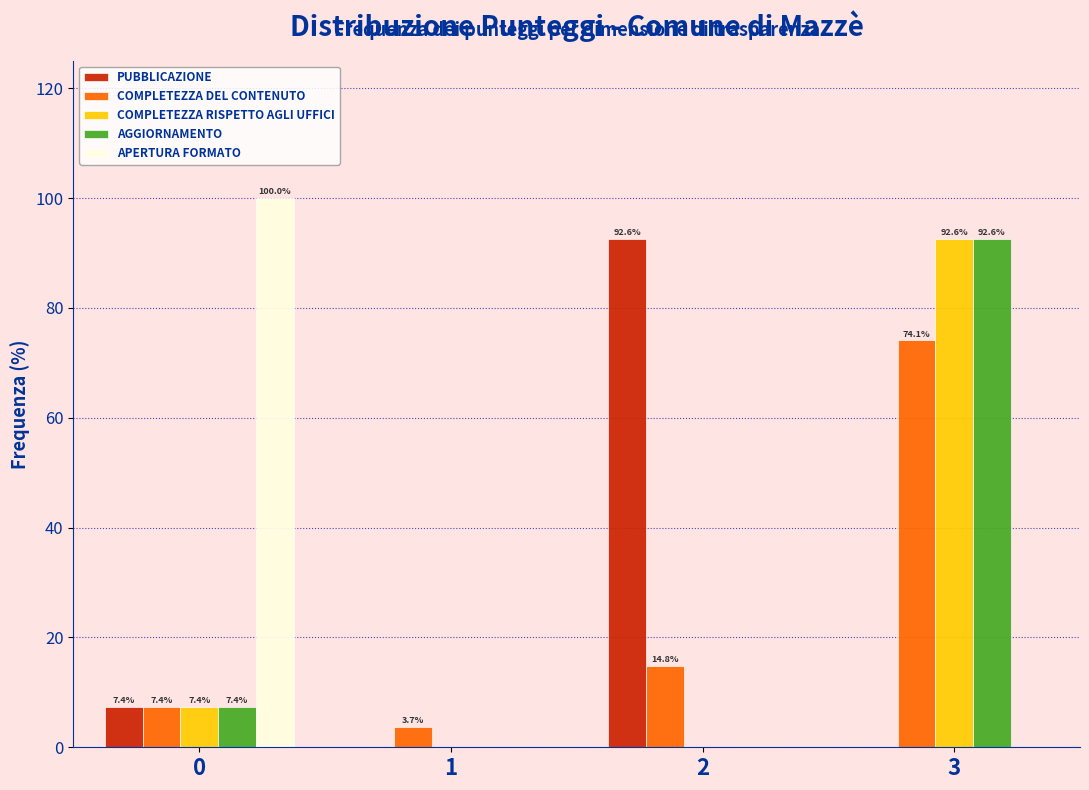

Reading right to left, list all the values displayed in this chart.

PUBBLICAZIONE: 3=0.0	2=92.6	1=0.0	0=7.4
COMPLETEZZA DEL CONTENUTO: 3=74.1	2=14.8	1=3.7	0=7.4
COMPLETEZZA RISPETTO AGLI UFFICI: 3=92.6	2=0.0	1=0.0	0=7.4
AGGIORNAMENTO: 3=92.6	2=0.0	1=0.0	0=7.4
APERTURA FORMATO: 3=0.0	2=0.0	1=0.0	0=100.0